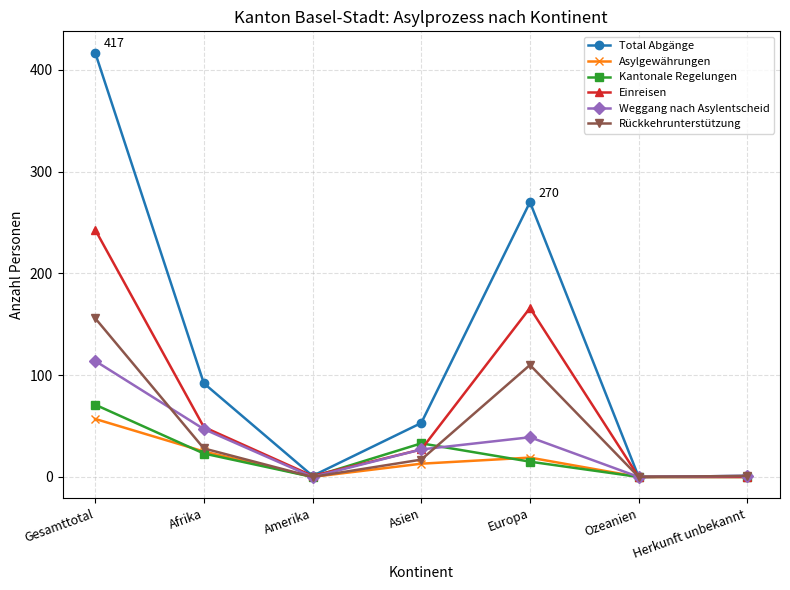

Is the value of Kantonale Regelungen at Asien greater than the value of Total Abgänge at Amerika?

Yes